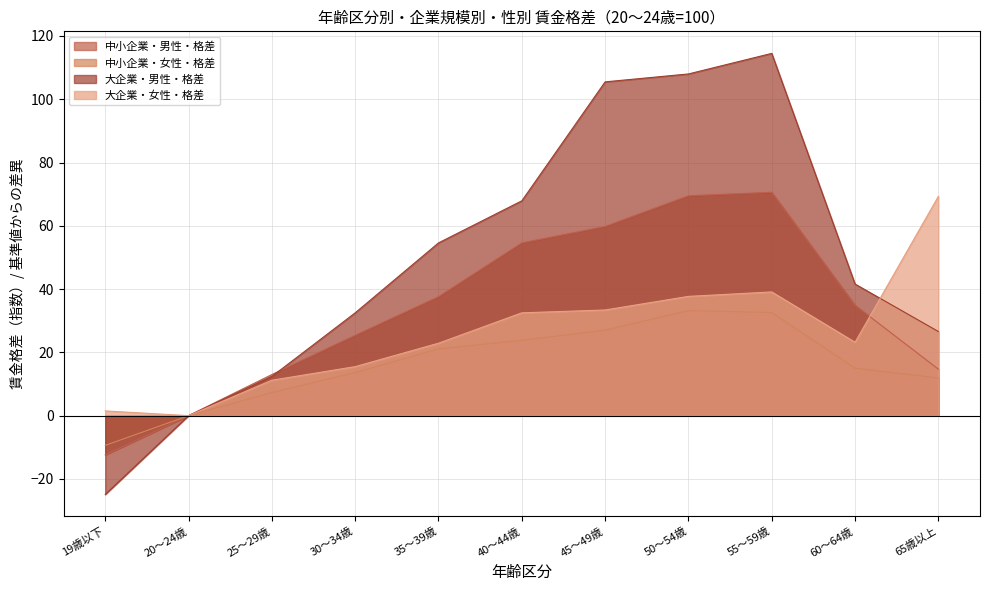

At how many categories does at least one series exceed -20?

11